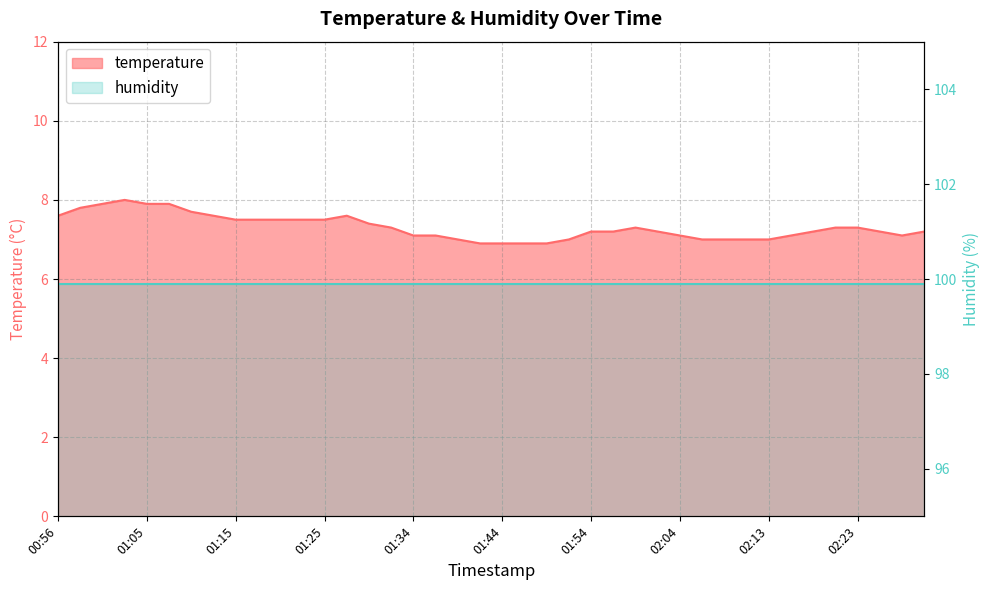

What position from the right is 01:39?

22